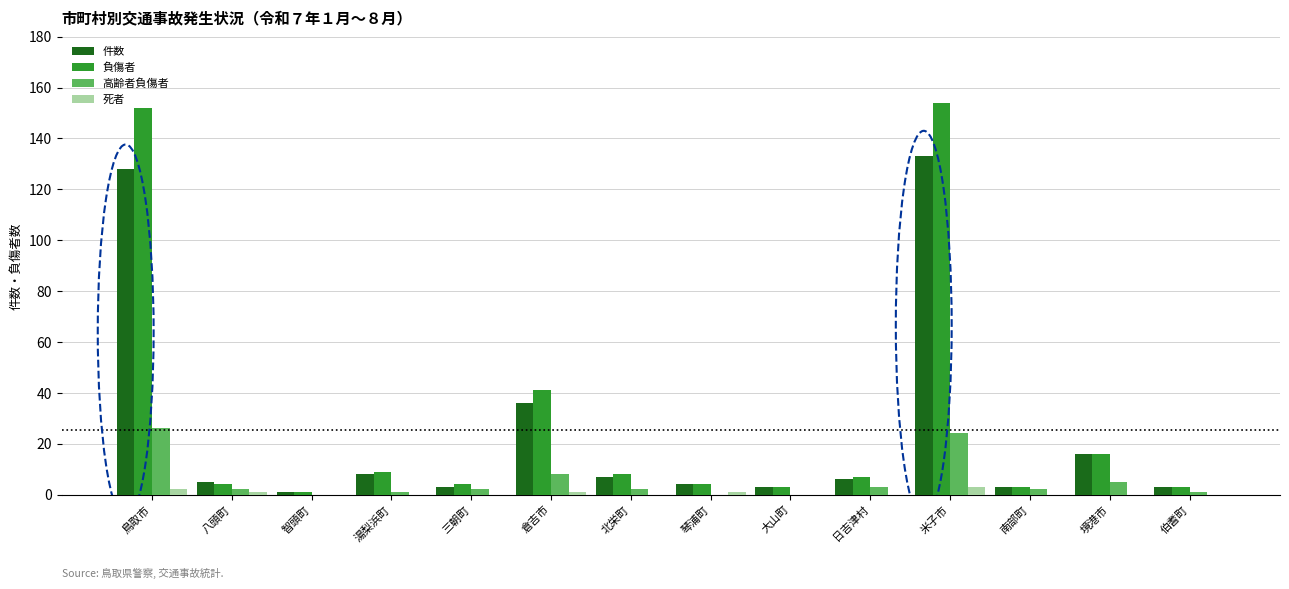

Where is 負傷者 nearest to the value 77?

倉吉市